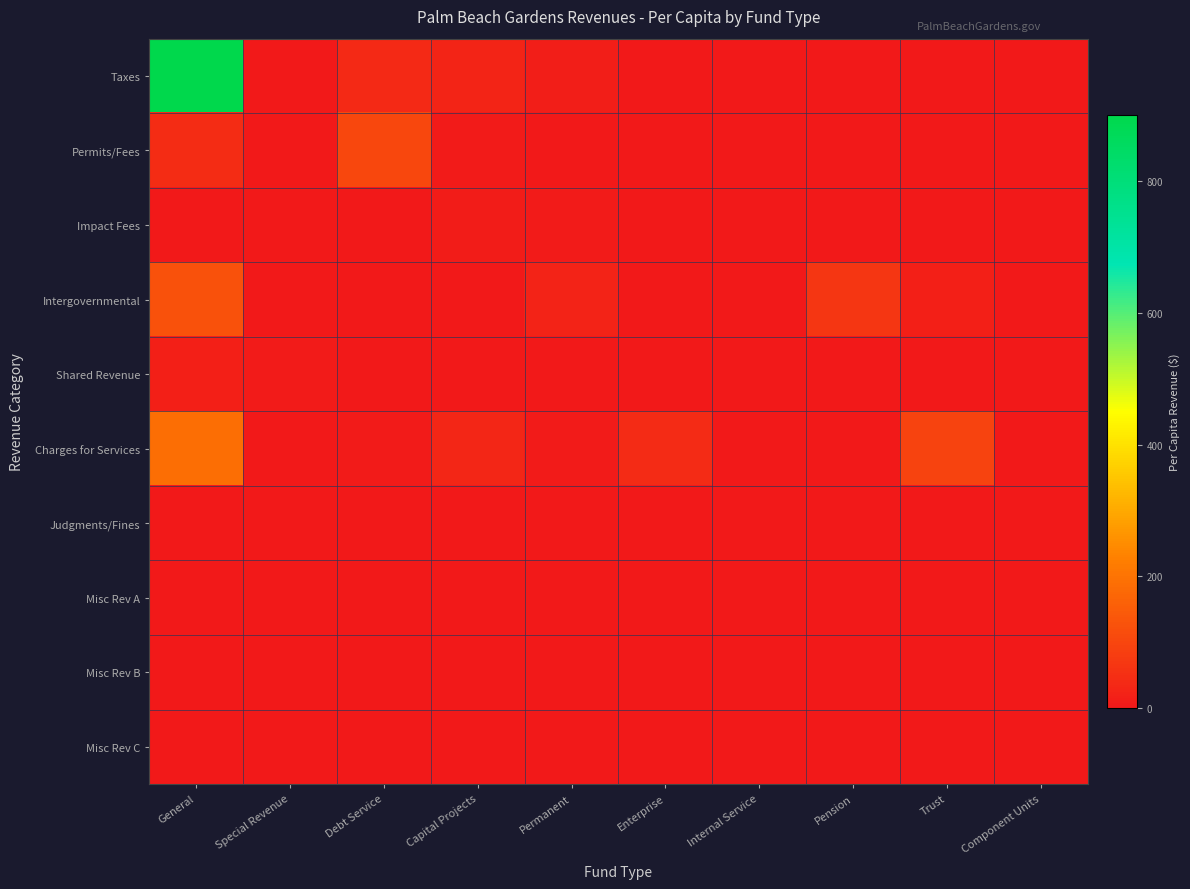

Reading left to right, transcribe all the data shown in this chart.

Taxes: General=900.7	Special Revenue=0.0	Debt Service=37.2	Capital Projects=27.9	Permanent=13.9	Enterprise=0.0	Internal Service=0.0	Pension=0.0	Trust=0.0	Component Units=0.0
Permits/Fees: General=44.7	Special Revenue=0.0	Debt Service=103.0	Capital Projects=5.5	Permanent=0.0	Enterprise=0.0	Internal Service=0.0	Pension=0.0	Trust=0.0	Component Units=0.0
Impact Fees: General=2.7	Special Revenue=0.0	Debt Service=2.2	Capital Projects=10.5	Permanent=4.5	Enterprise=0.0	Internal Service=0.0	Pension=0.0	Trust=0.0	Component Units=0.0
Intergovernmental: General=126.5	Special Revenue=0.0	Debt Service=0.9	Capital Projects=1.1	Permanent=22.1	Enterprise=0.4	Internal Service=1.2	Pension=64.5	Trust=16.2	Component Units=0.5
Shared Revenue: General=15.0	Special Revenue=4.6	Debt Service=0.0	Capital Projects=0.0	Permanent=0.0	Enterprise=0.0	Internal Service=0.0	Pension=0.0	Trust=0.0	Component Units=0.0
Charges for Services: General=189.7	Special Revenue=0.0	Debt Service=4.1	Capital Projects=28.2	Permanent=3.7	Enterprise=40.5	Internal Service=0.1	Pension=0.3	Trust=92.0	Component Units=2.6
Judgments/Fines: General=0.0	Special Revenue=3.3	Debt Service=1.9	Capital Projects=0.1	Permanent=0.0	Enterprise=0.0	Internal Service=0.0	Pension=0.0	Trust=0.0	Component Units=0.0
Misc Rev A: General=0.0	Special Revenue=0.0	Debt Service=0.0	Capital Projects=0.0	Permanent=0.0	Enterprise=0.0	Internal Service=0.0	Pension=0.0	Trust=0.0	Component Units=0.0
Misc Rev B: General=0.0	Special Revenue=0.0	Debt Service=0.0	Capital Projects=0.0	Permanent=0.0	Enterprise=0.0	Internal Service=0.0	Pension=0.0	Trust=0.0	Component Units=0.0
Misc Rev C: General=0.0	Special Revenue=0.0	Debt Service=0.0	Capital Projects=0.0	Permanent=0.0	Enterprise=0.0	Internal Service=0.0	Pension=0.0	Trust=0.0	Component Units=0.0